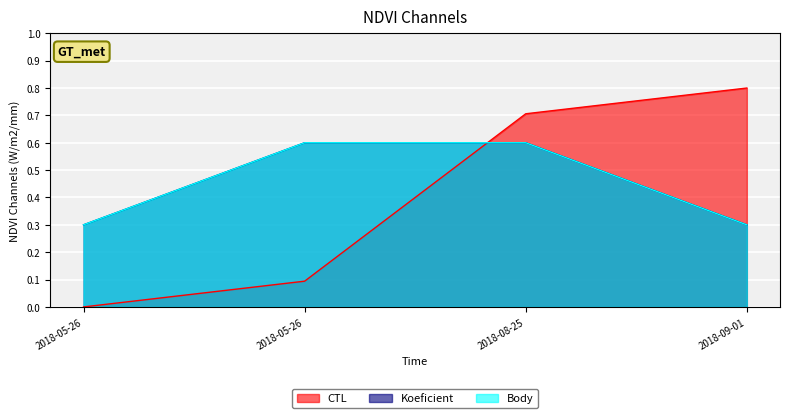

Reading left to right, what are all the values shown in this chart?

CTL: 2018-05-26=0.0	2018-05-26=0.1	2018-08-25=0.7	2018-09-01=0.8
Koeficient: 2018-05-26=0.3	2018-05-26=0.6	2018-08-25=0.6	2018-09-01=0.3
Body: 2018-05-26=0.3	2018-05-26=0.6	2018-08-25=0.6	2018-09-01=0.3